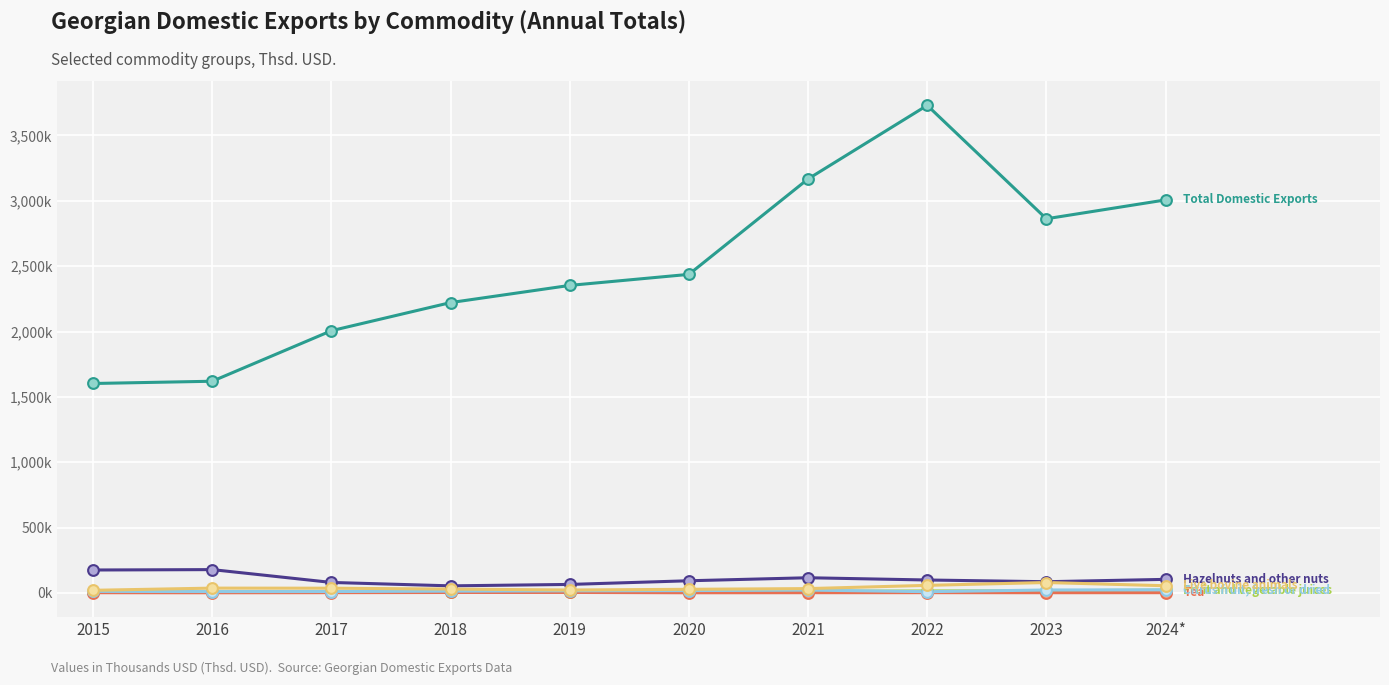

What is the total value across all series at 2021?

3352433.4